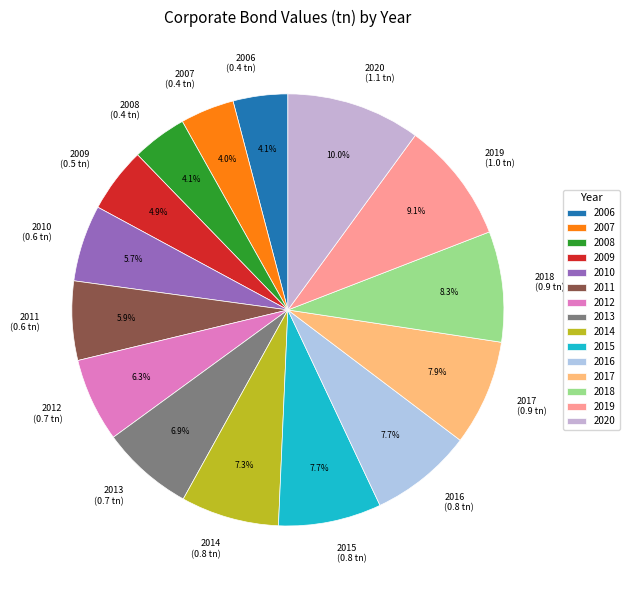

To the nearest percent, what is the combined percentage of 2014 and 2020?

17%